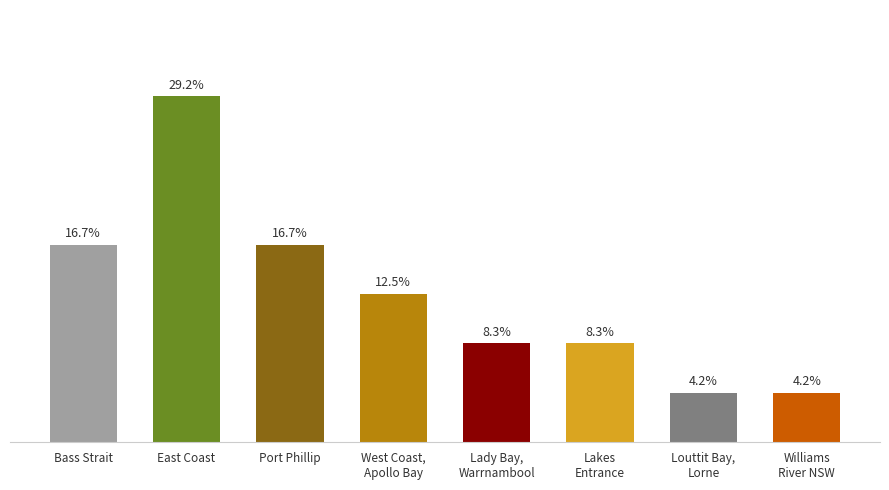

What is the label of the 6th bar from the right?

Port Phillip